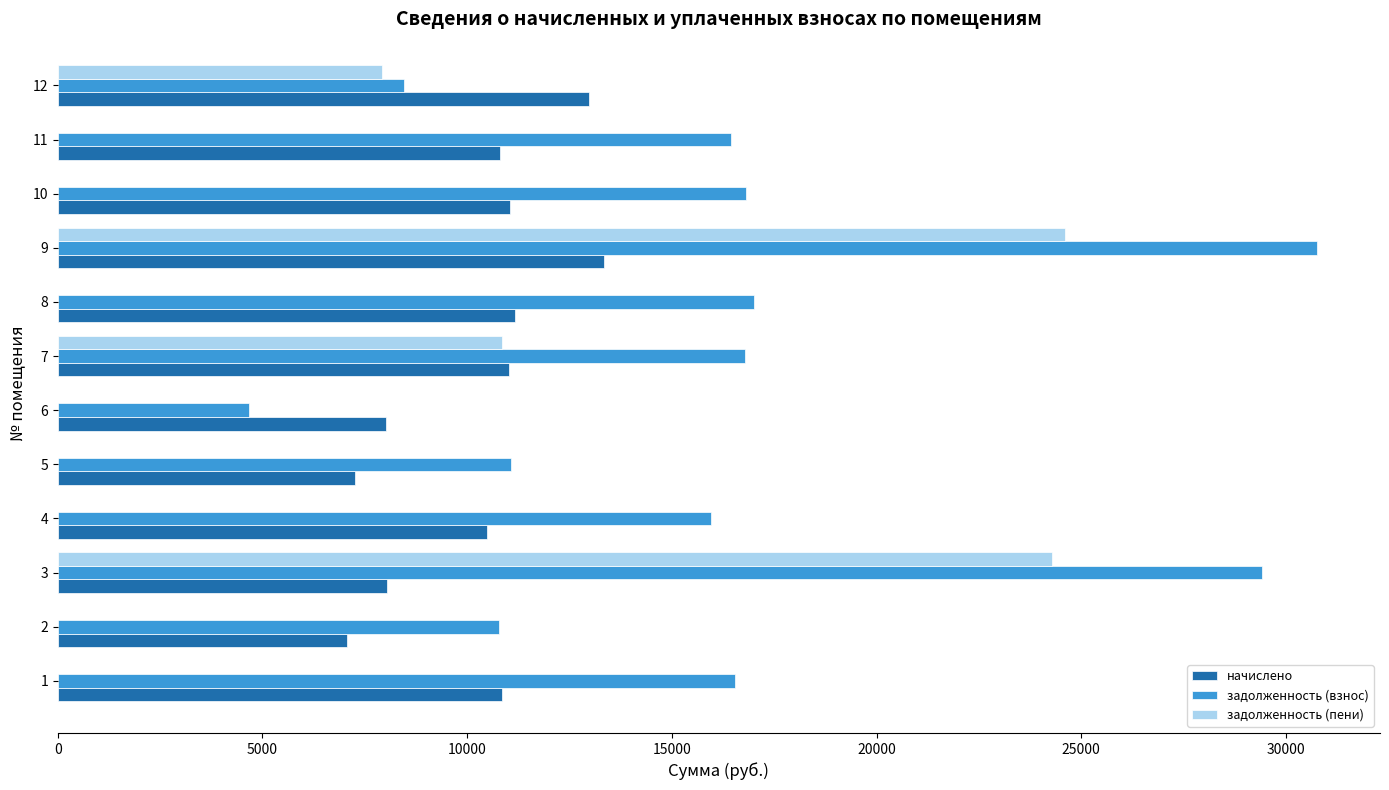

What is the greatest value displayed?

30761.5